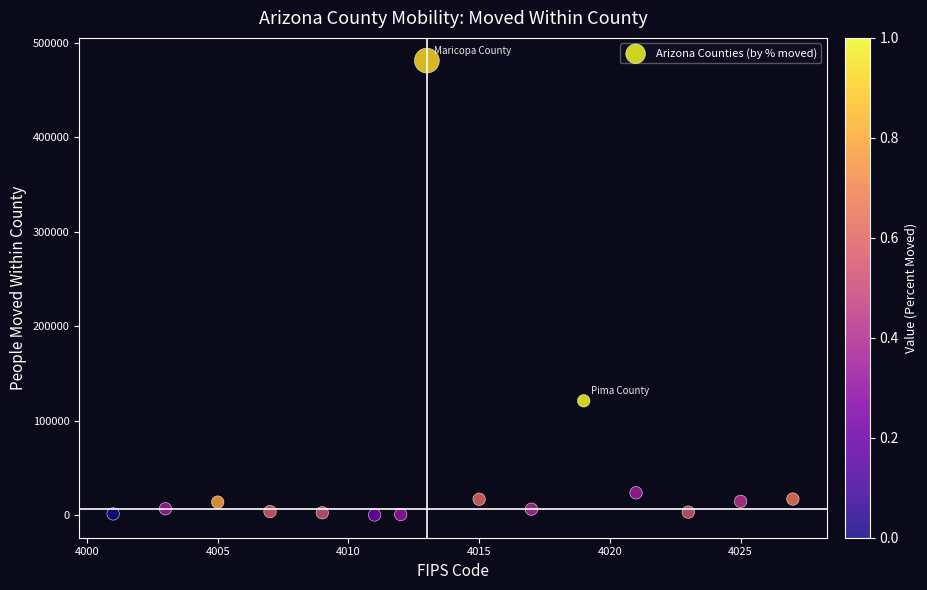

What is the range of Y values (max minus min)?

480767